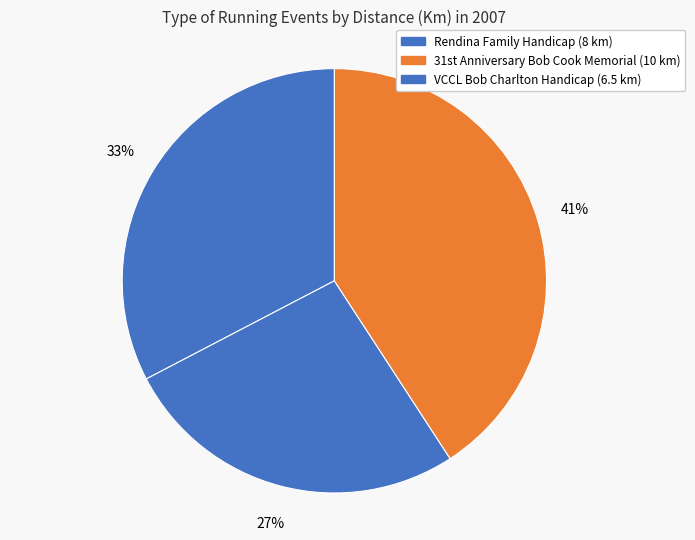

Which category has the smallest portion of the pie?

VCCL Bob Charlton Handicap